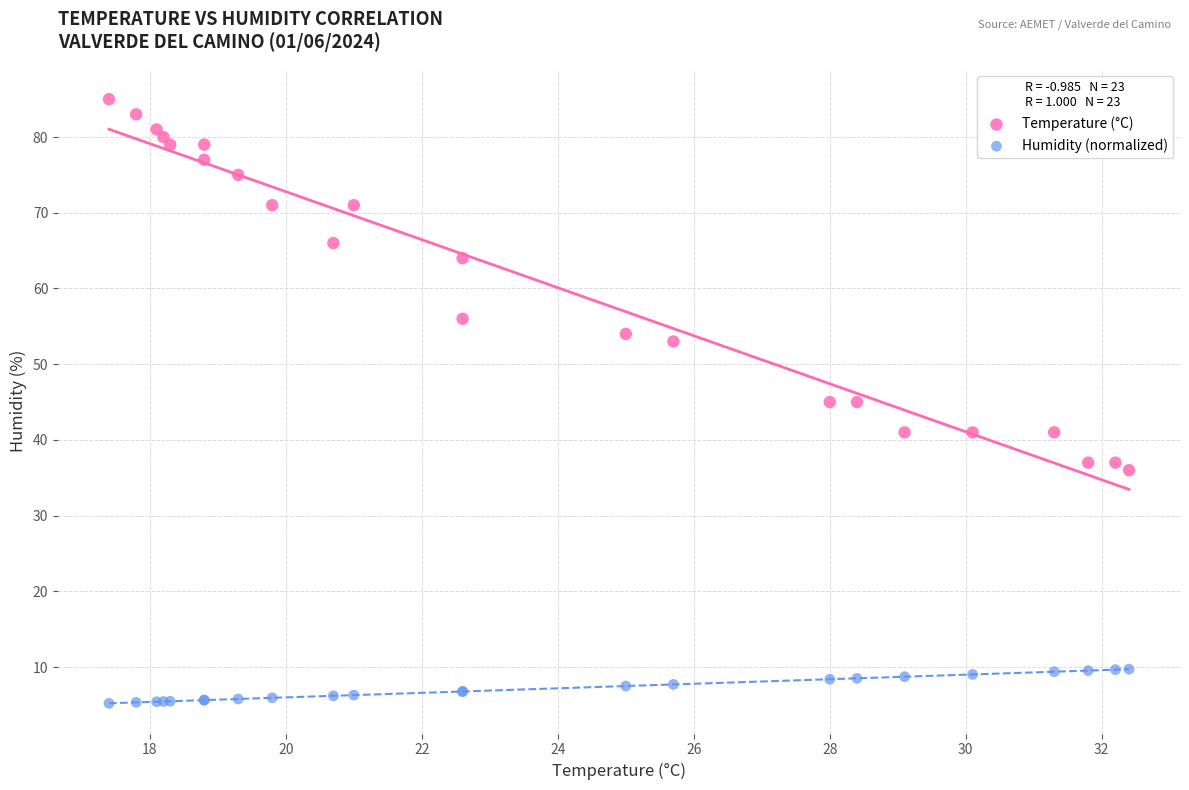

Which series has the largest Y range (max minus min)?

Temperature (°C)